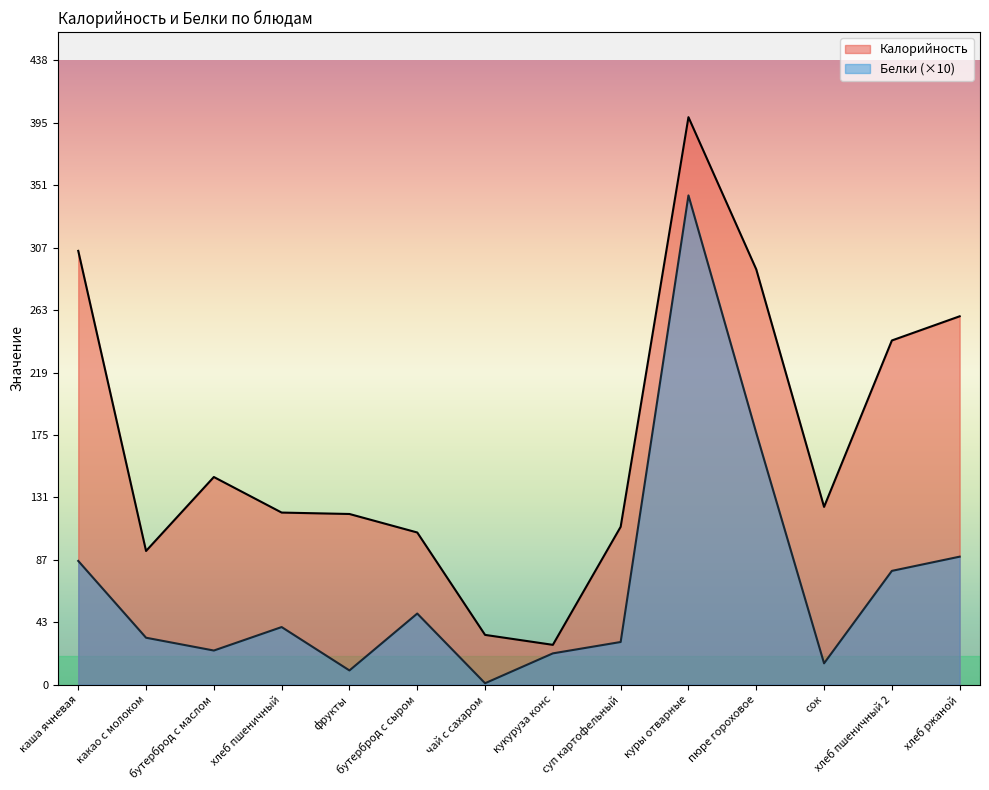

At which category does the chart reach its peak across all series?

куры отварные